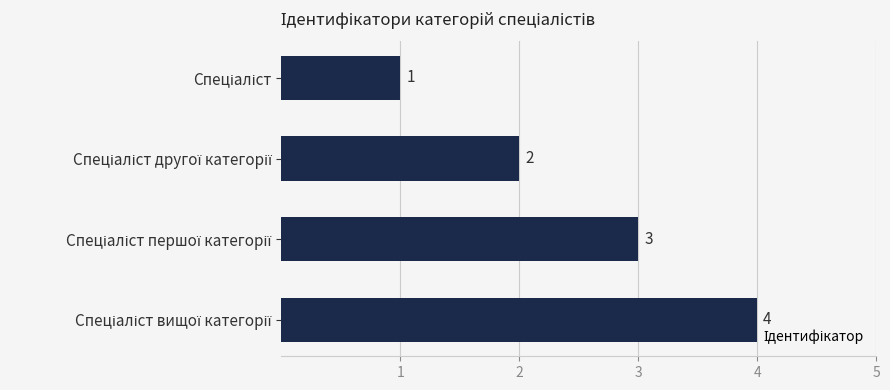

What is the sum of all values?

10